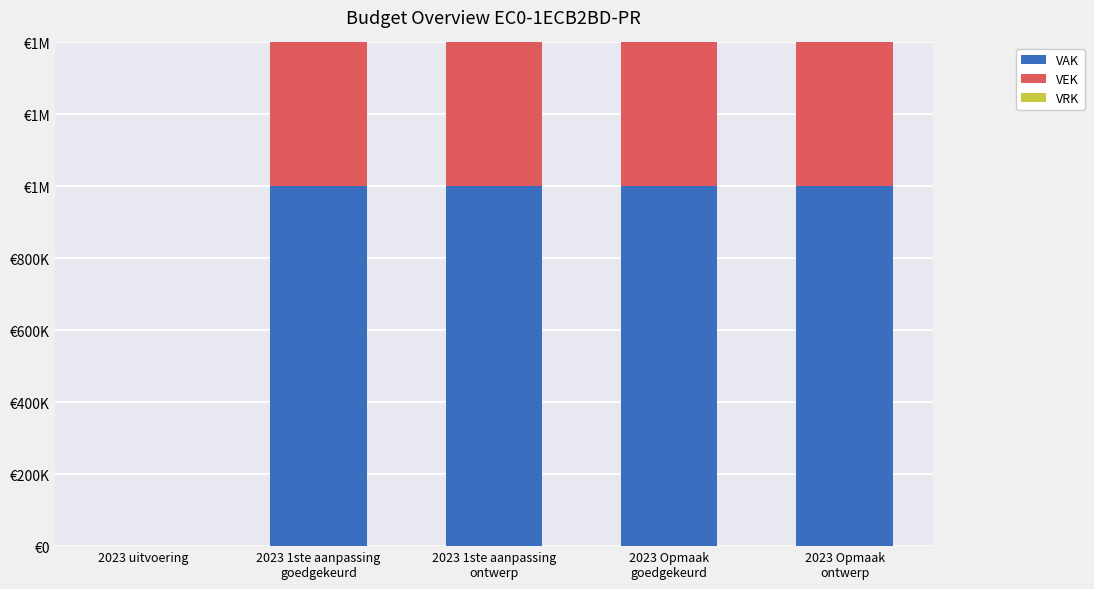

What are all the series names shown in the legend?

VAK, VEK, VRK